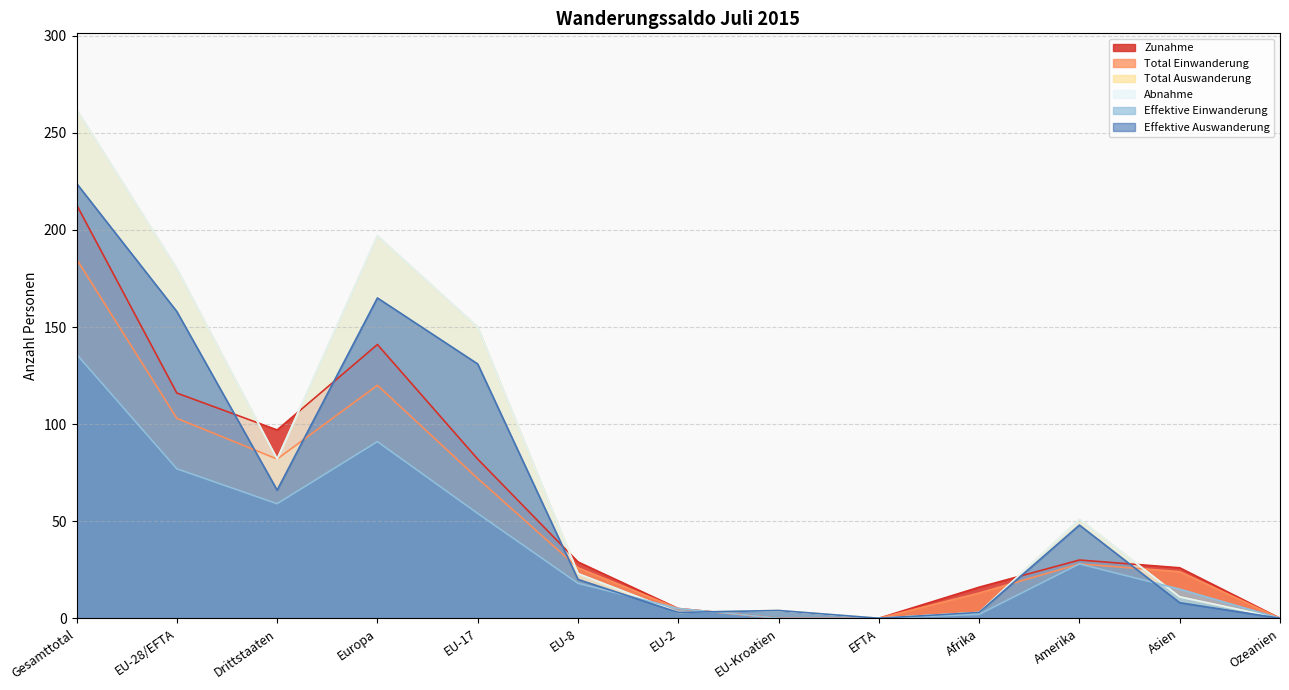

Count the number of data series in this chart.

6